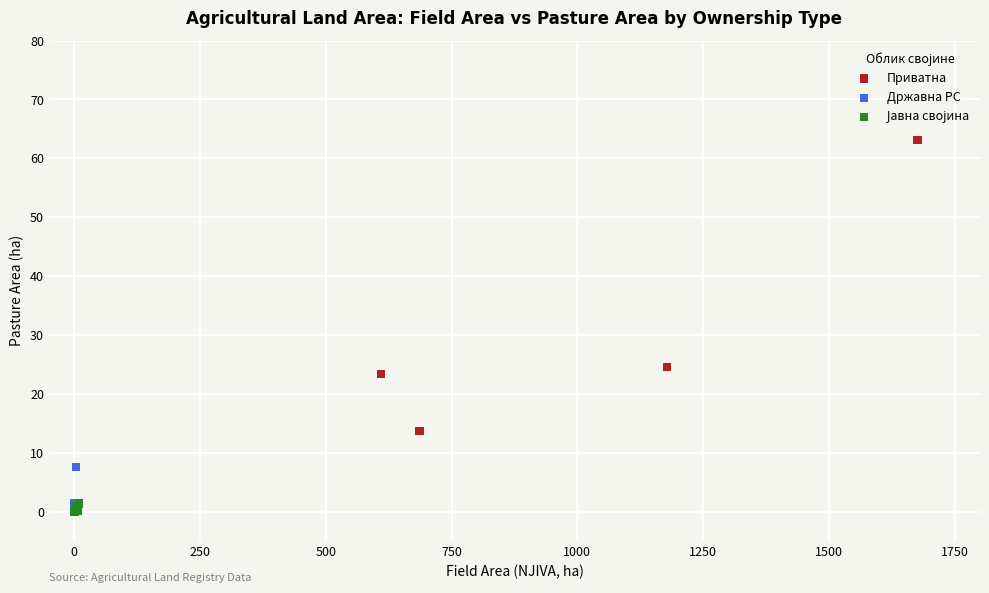

Which series contains the highest Y value?

Приватна